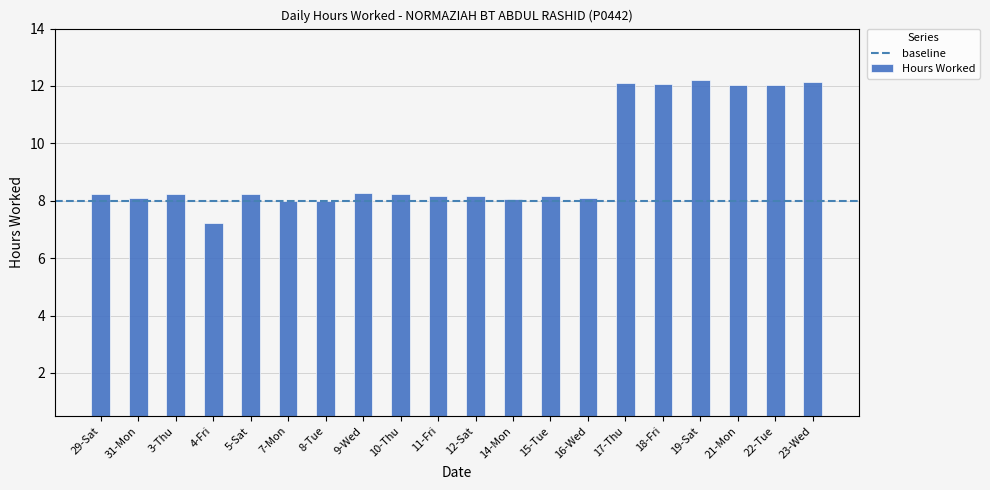

Read the value at 5-Sat.

8.2